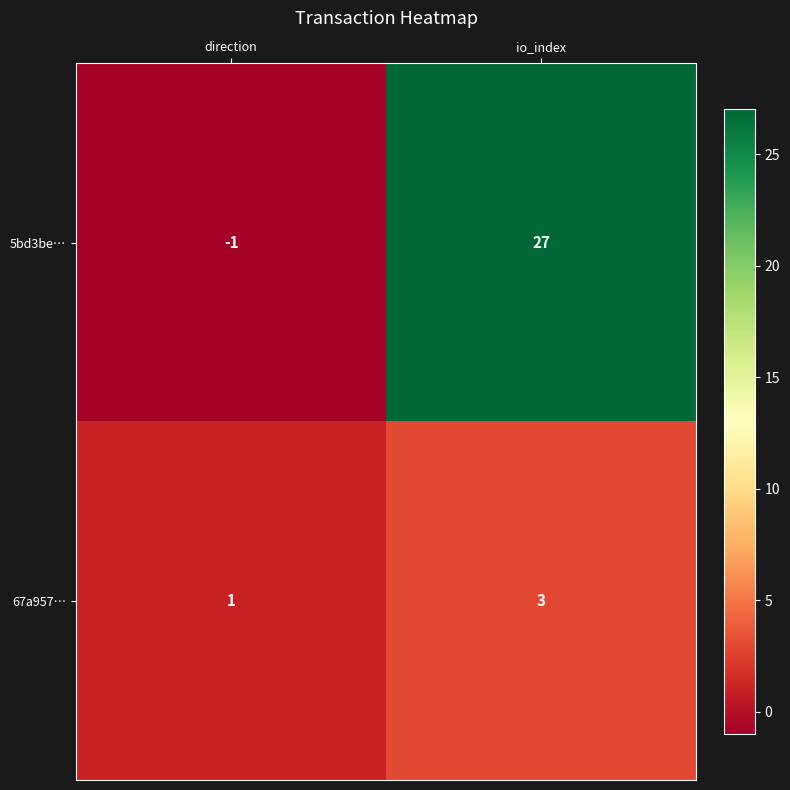

The value of 67a957… at io_index is 5. True or false?

False